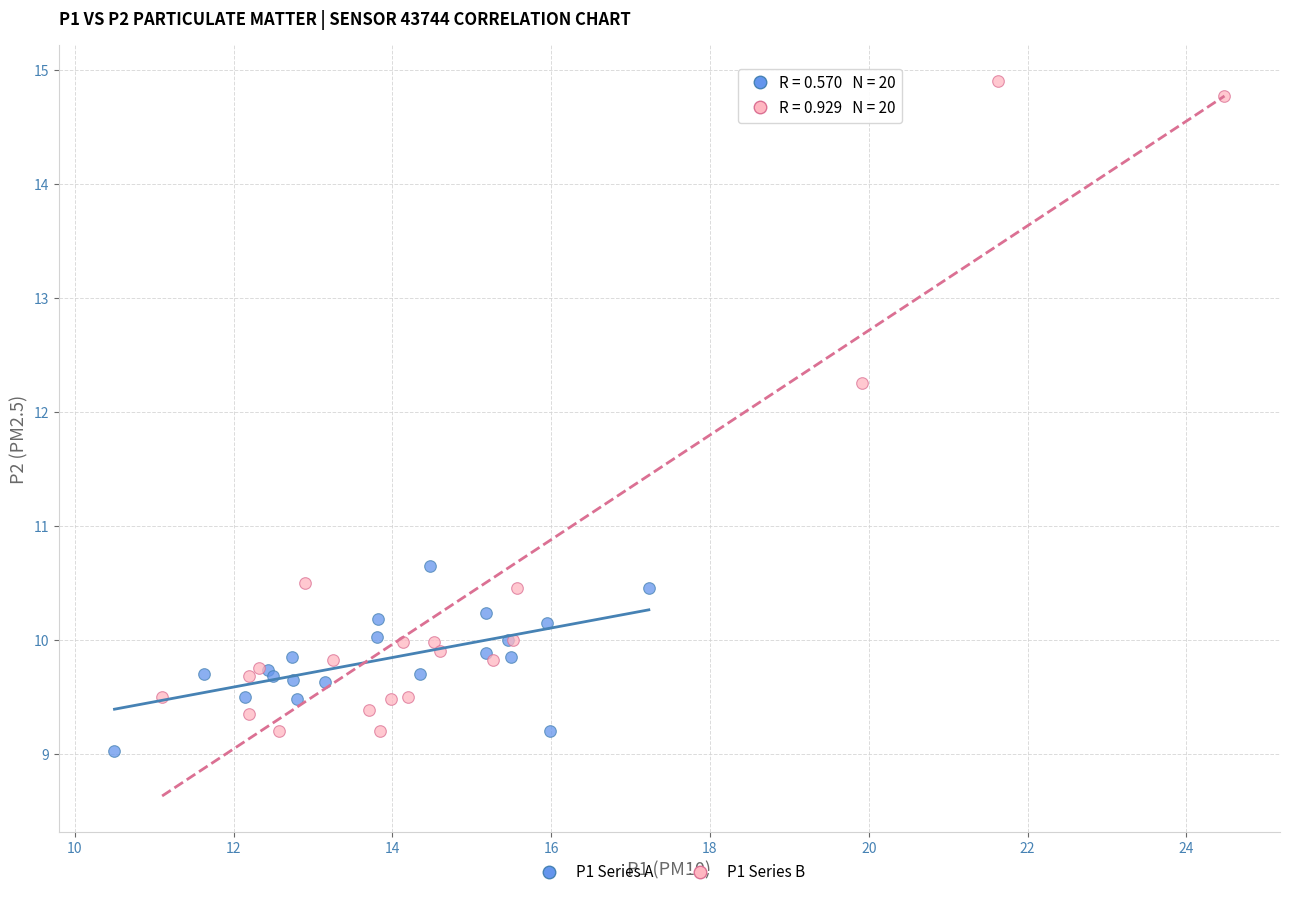

What are all the series names shown in the legend?

P1 Series A, P1 Series B